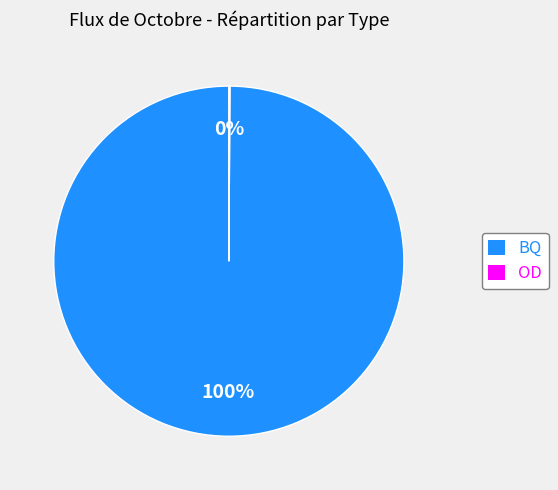

To the nearest percent, what is the difference between the largest and smallest slice percentages?

100%